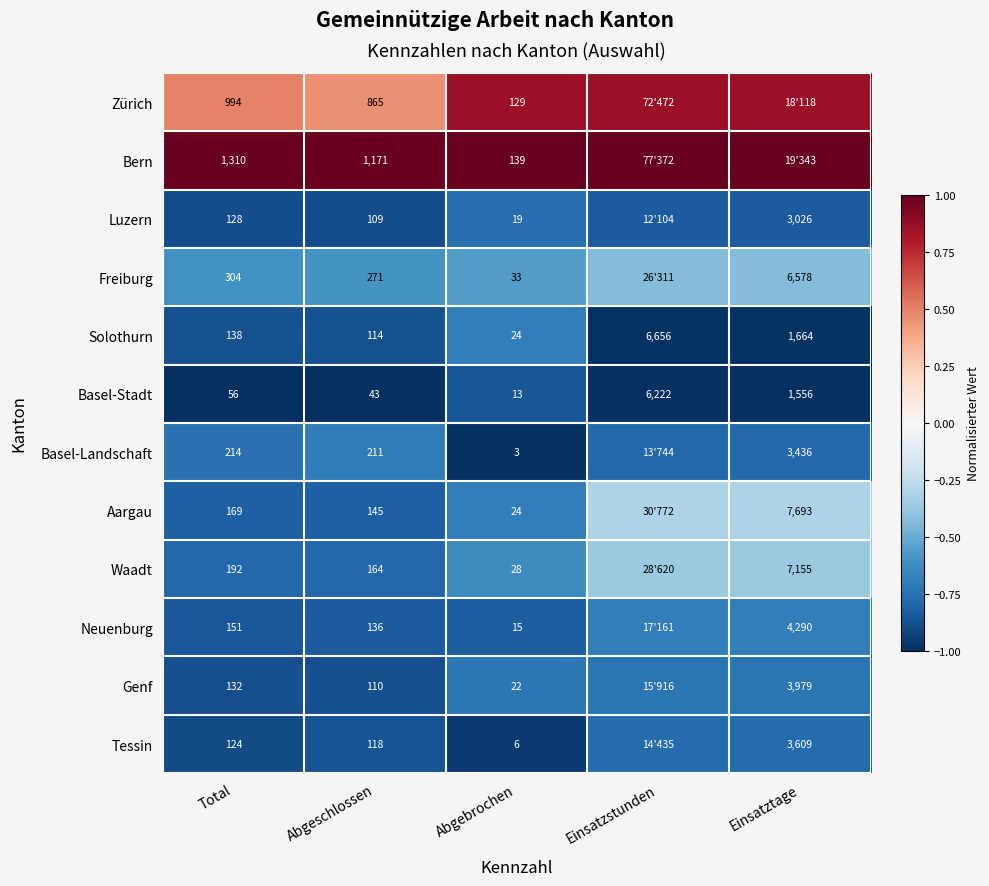

What is the total value across all series at Abgebrochen?

455.0